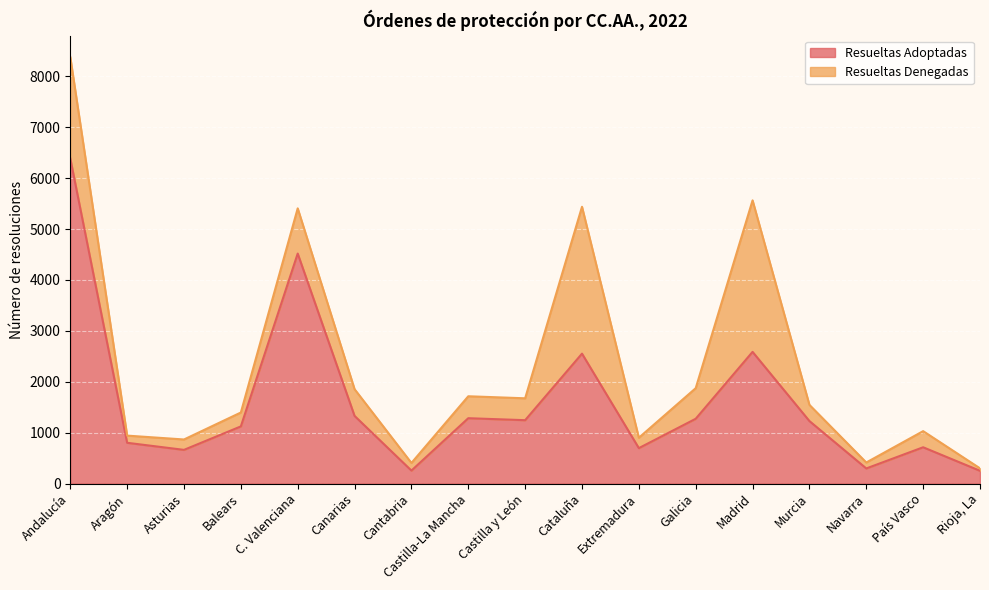

What is the ratio of the value at Cataluña to the value at Castilla-La Mancha?

2.0